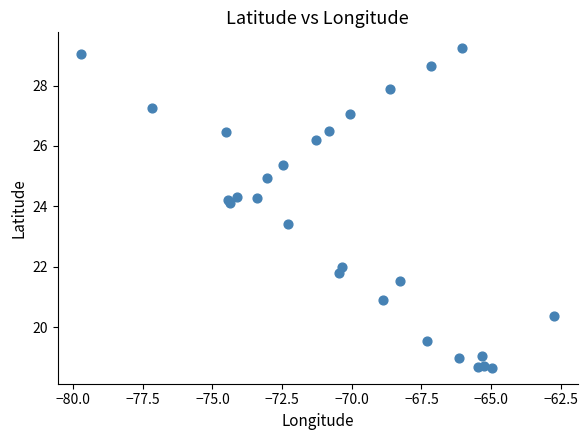

What Y value in the scatter plot is closest to 23?

23.4